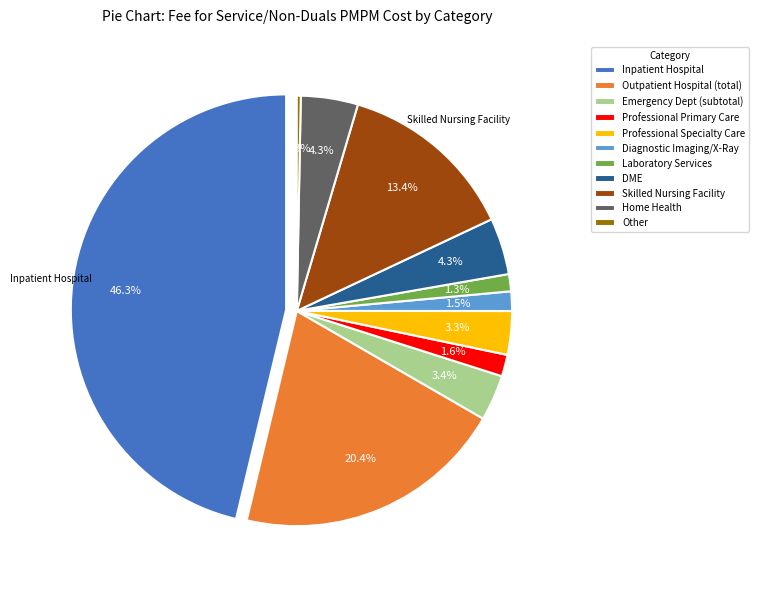

The Other slice represents 10% of the pie. True or false?

False